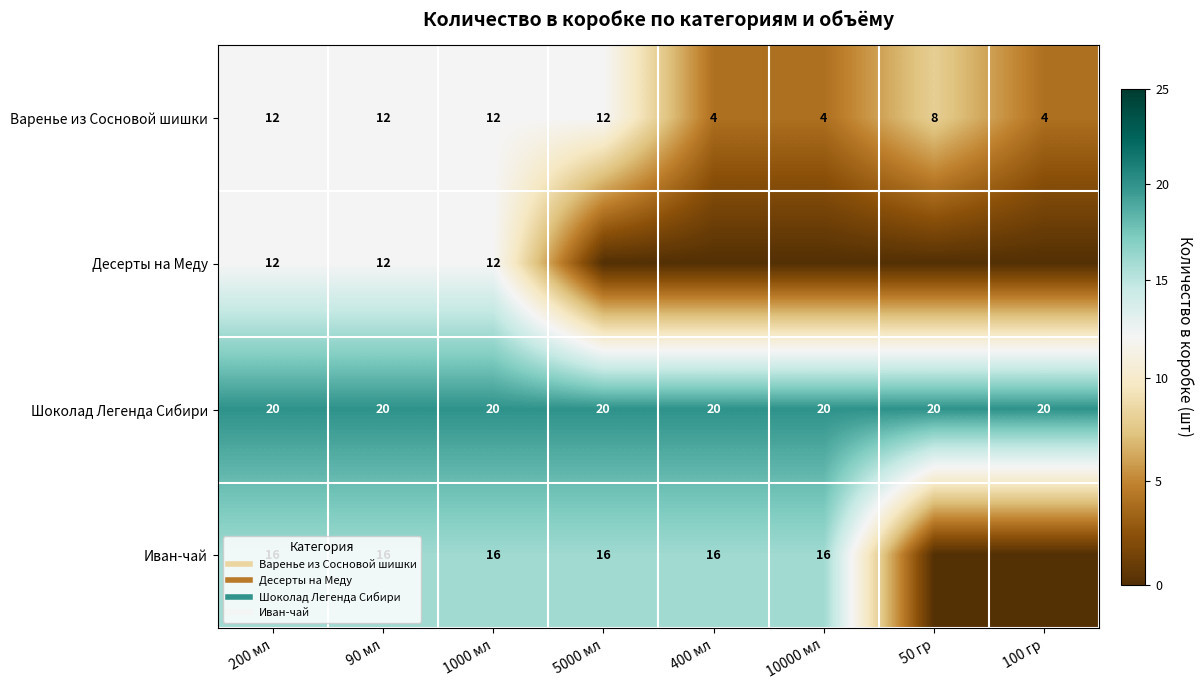

The value of Варенье из Сосновой шишки at 90 мл is 12. True or false?

True